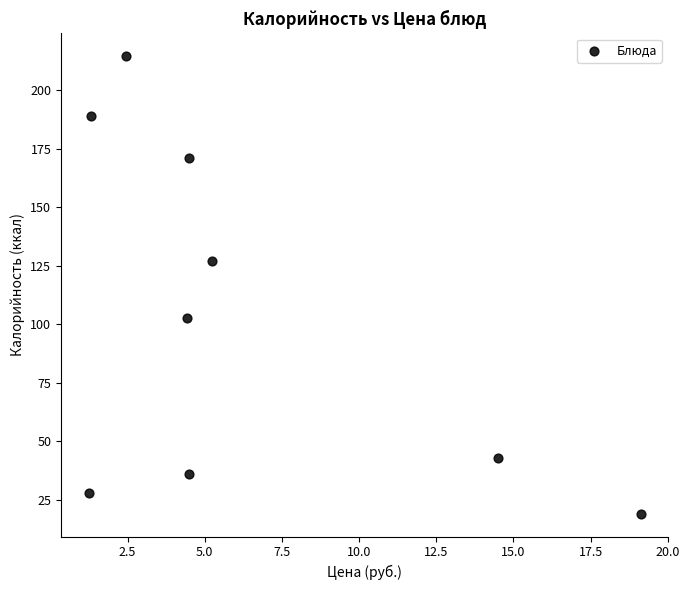

What Y value in the scatter plot is closest to 116?

127.0